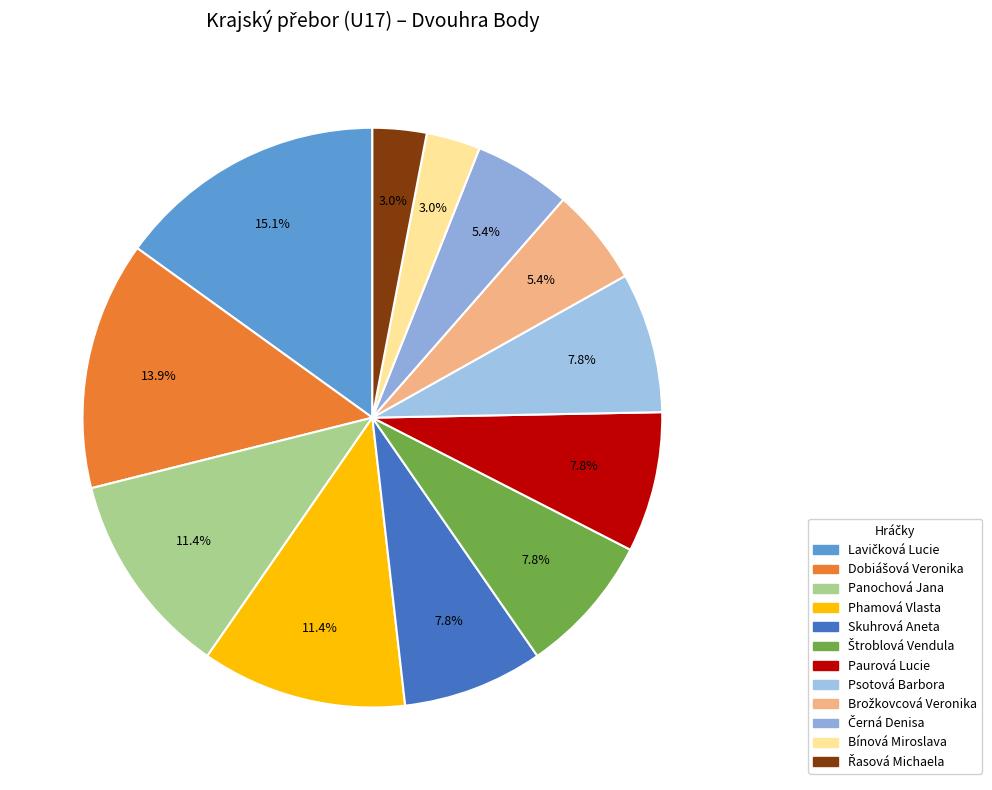

Which category has the smallest portion of the pie?

Bínová Miroslava